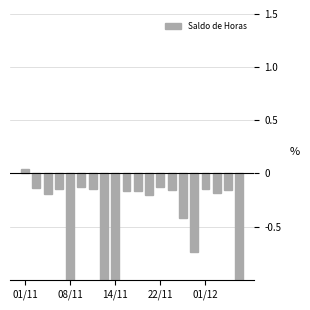

What value does the data have at 22/11?

-0.1